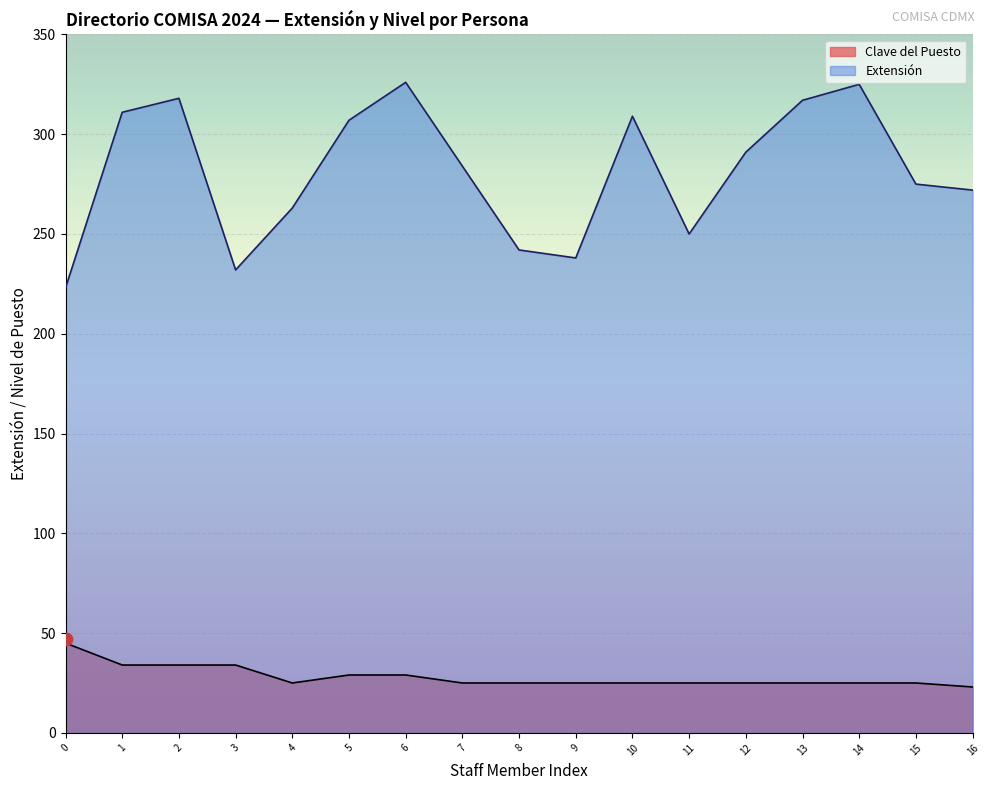

True or false: Extensión and Clave del Puesto cross at least once.

False